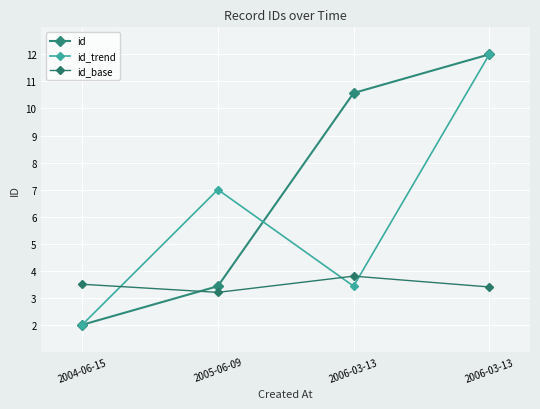

At which category does id_trend reach its first local valley?

2006-03-13